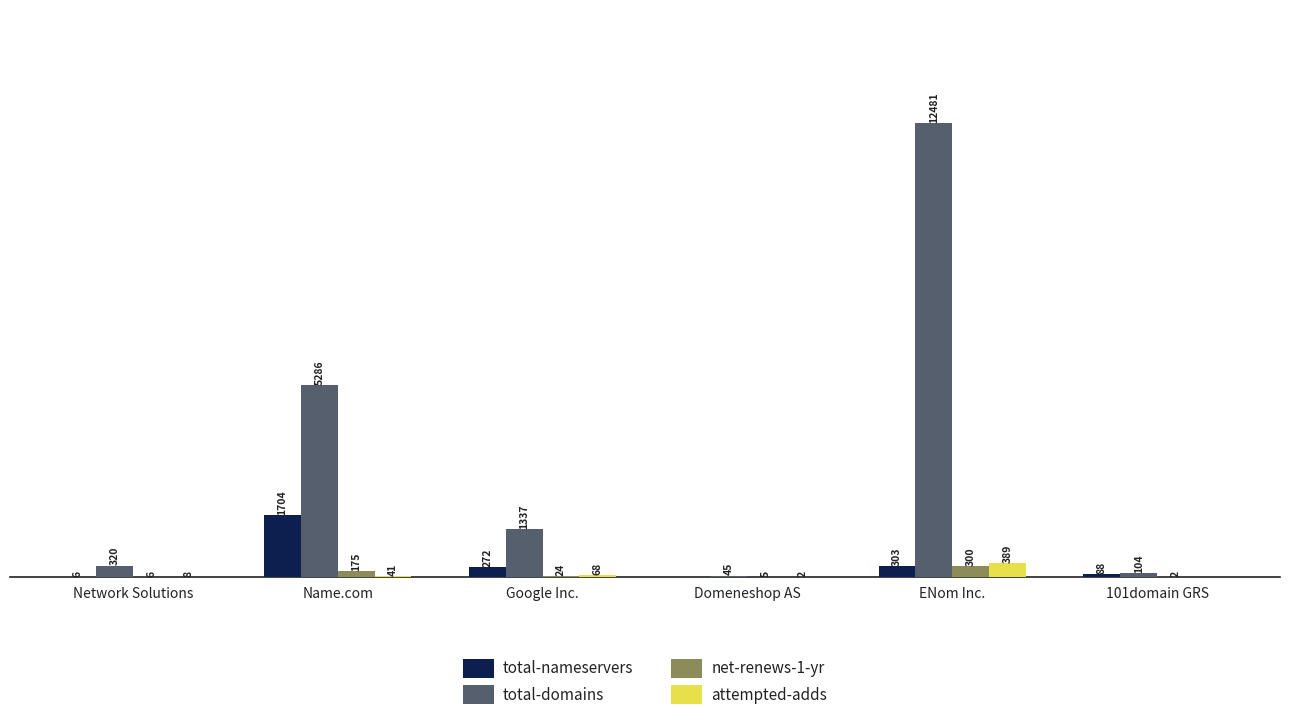

Which label corresponds to the largest value in the chart?

ENom Inc.